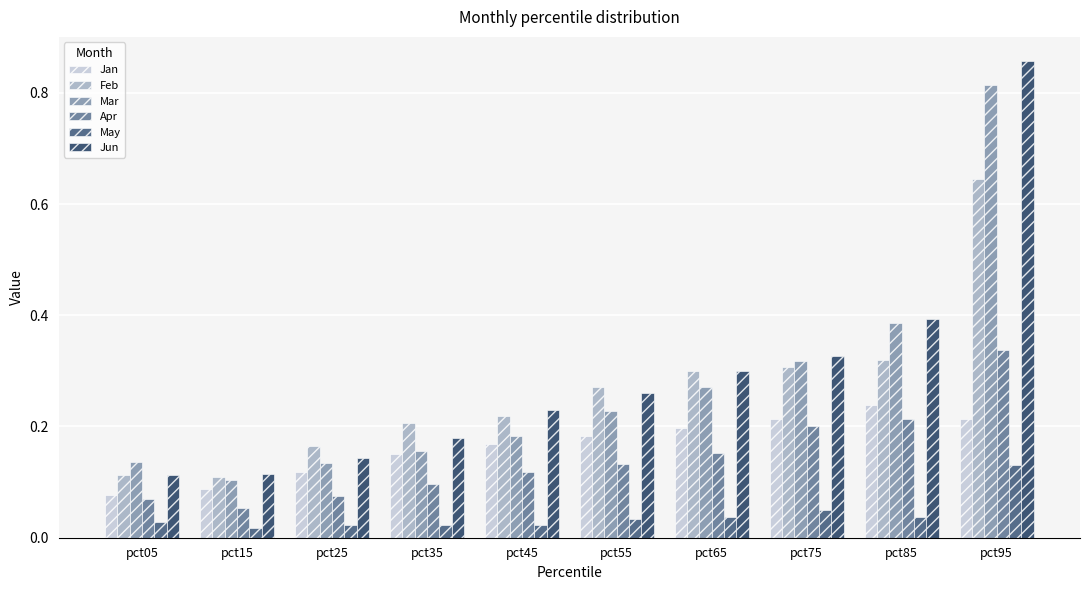

What is the sum of all Feb values?

2.7